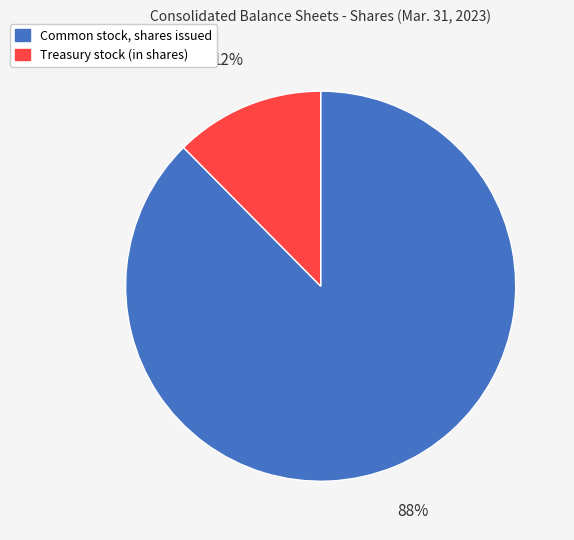

What is the smallest slice in the pie chart?

Treasury stock (in shares)